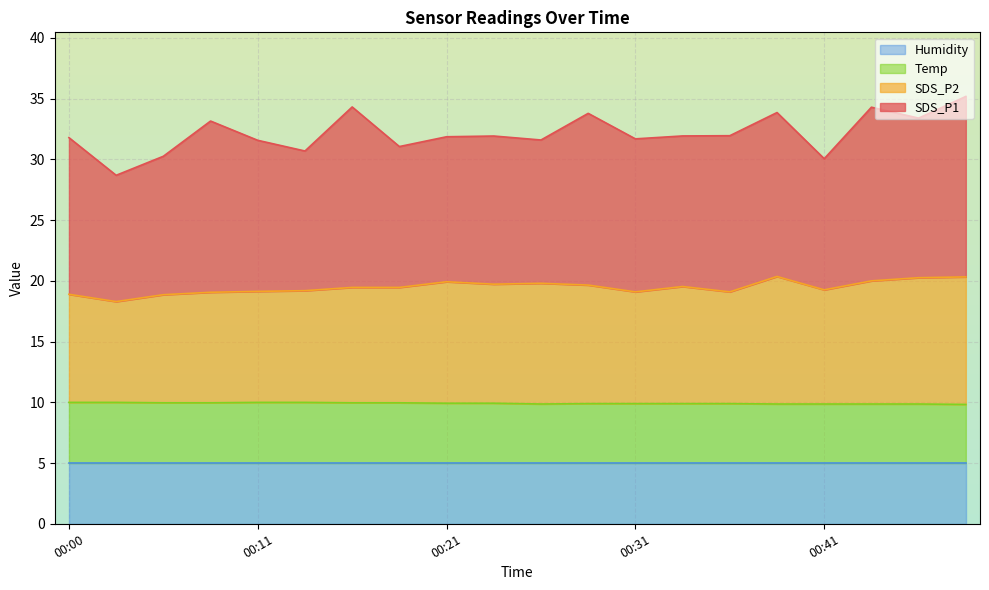

What are all the series names shown in the legend?

Humidity, Temp, SDS_P2, SDS_P1